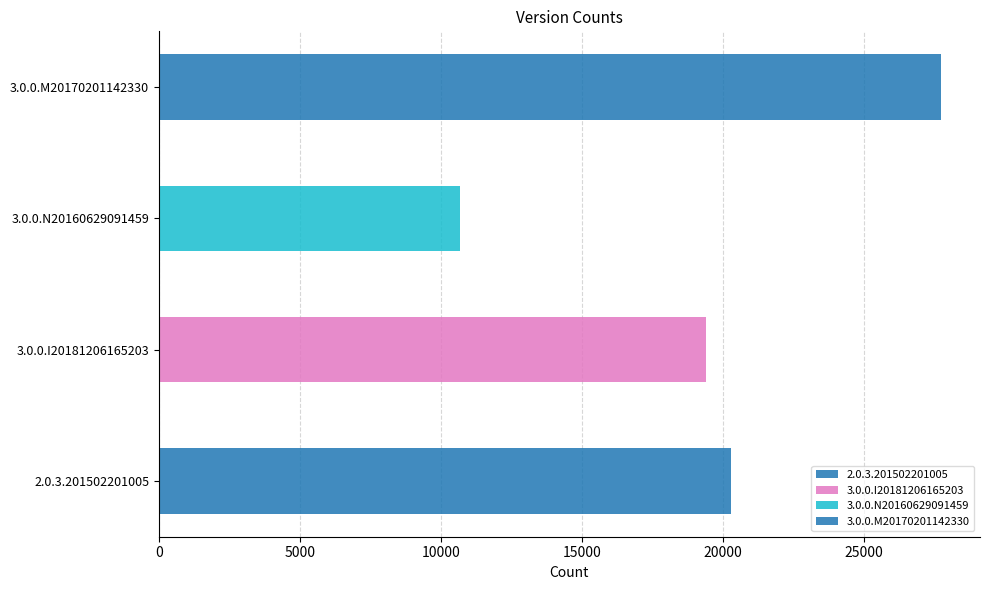

What is the value of the 3rd bar from the left?

10677